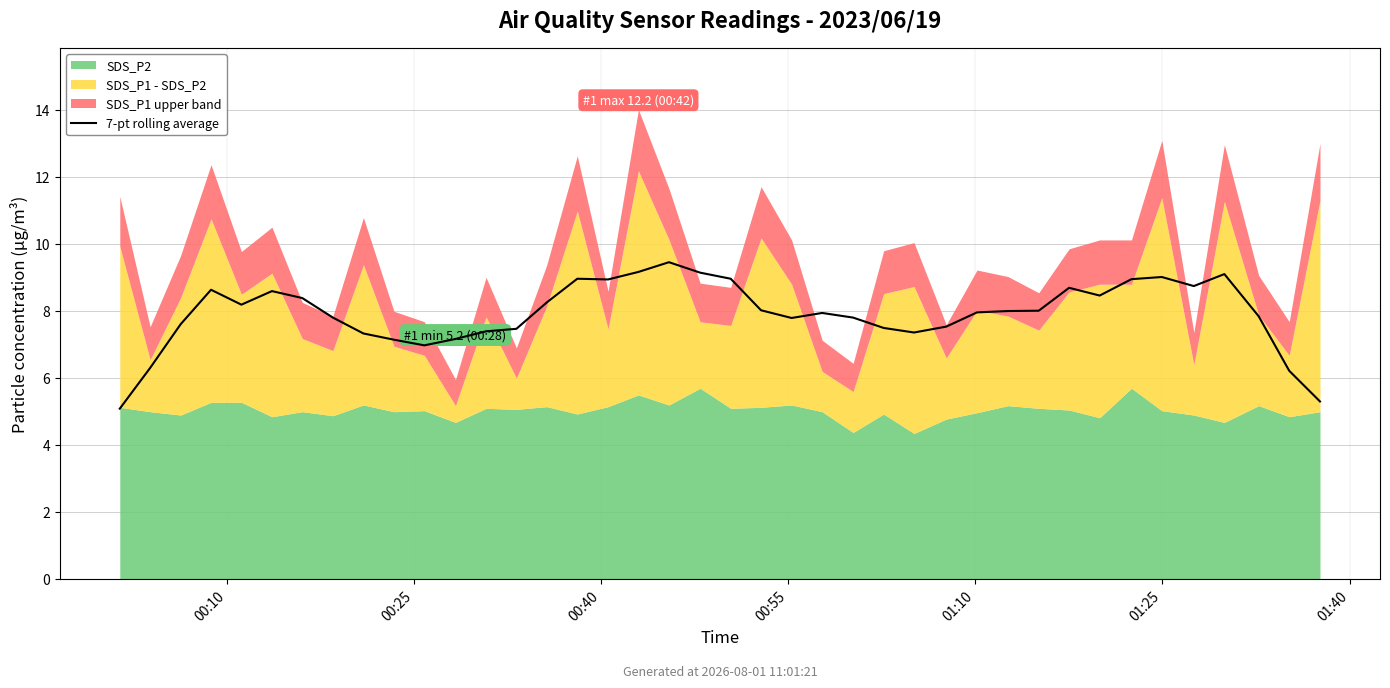

Between 26 and 20, which is larger?

20